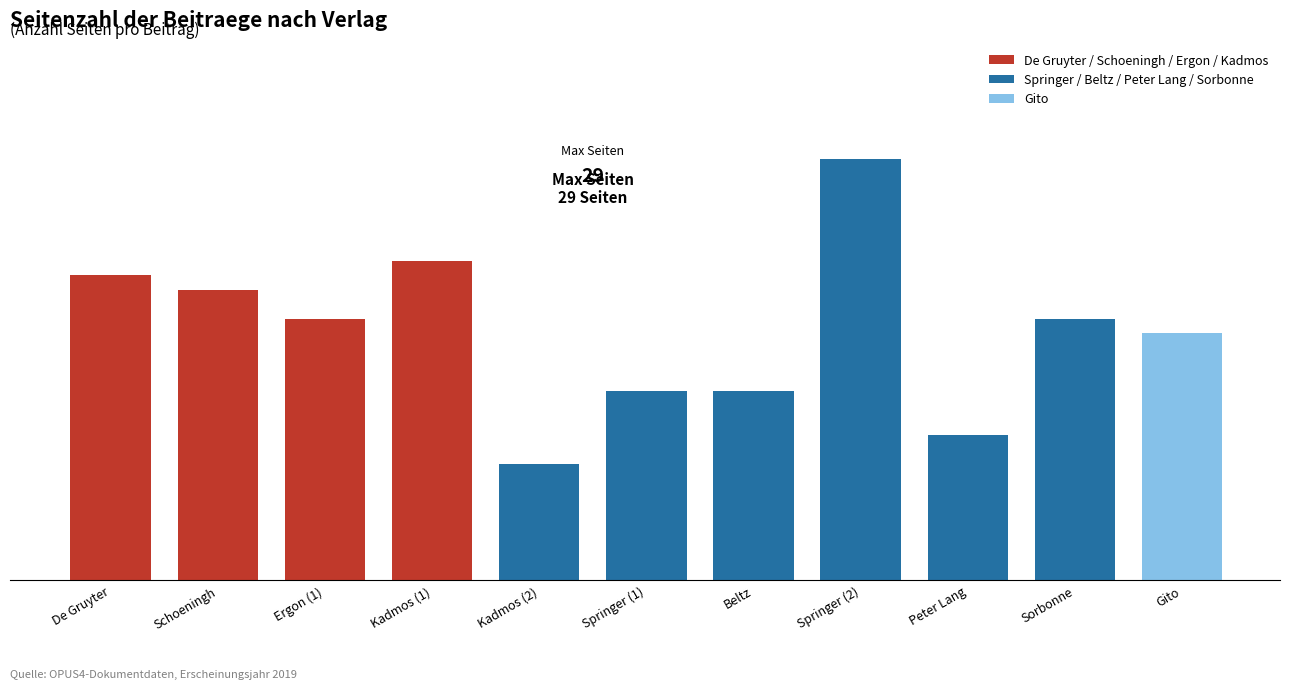

Which label corresponds to the largest value in the chart?

Springer (2)